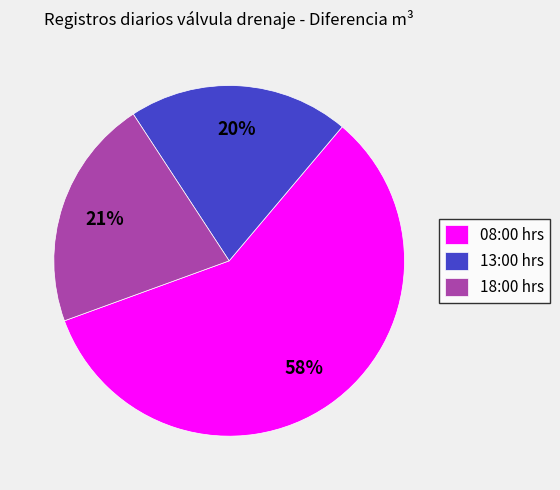

Which category has the smallest portion of the pie?

13:00 hrs